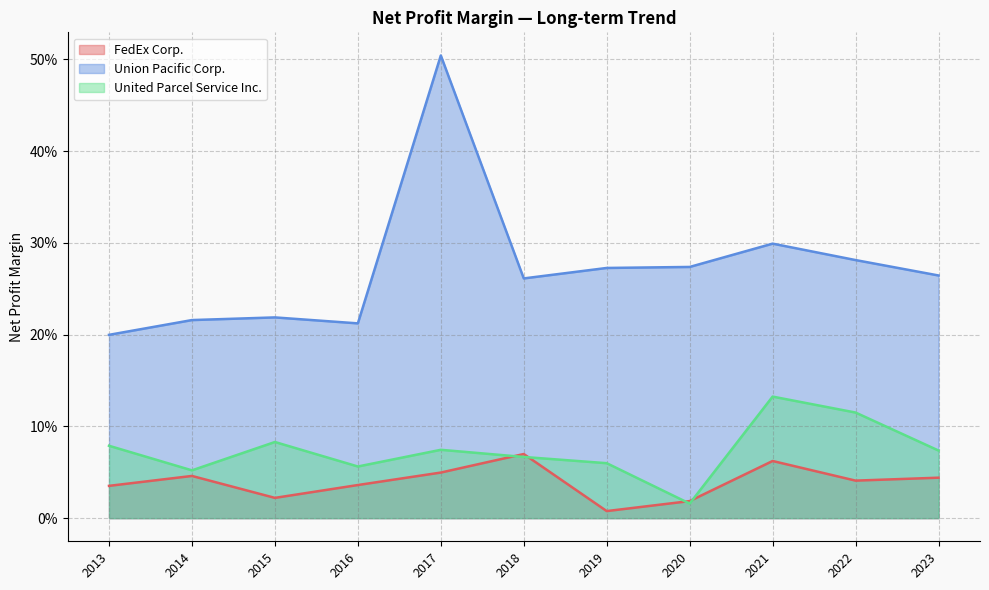

Between 2022 and 2017, which series saw the biggest shift?

Union Pacific Corp.